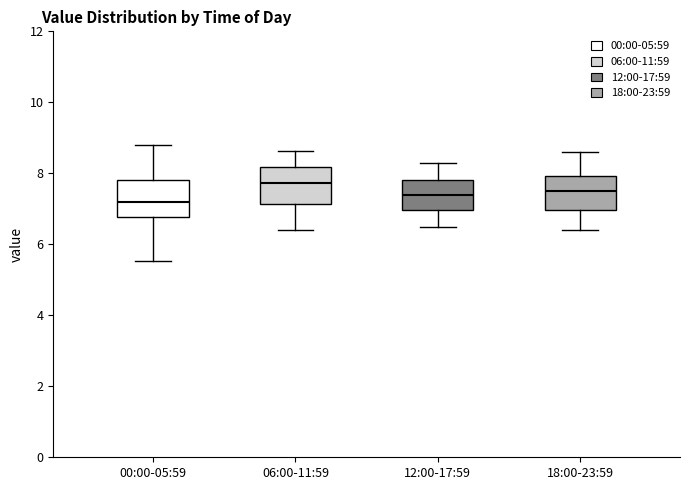

Where does the upper whisker of the box for 06:00-11:59 end on the y-axis? The values are not printed on the chart, so give them approximately, as read against the axis.

8.6